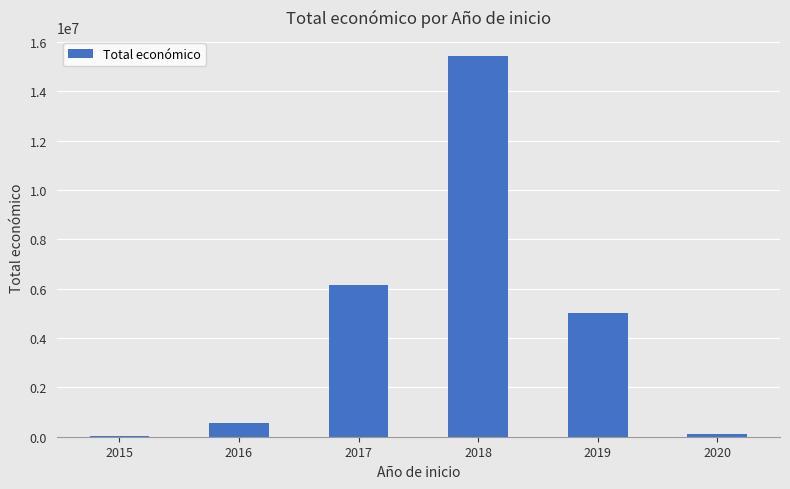

What is the maximum value shown in the chart?

15433530